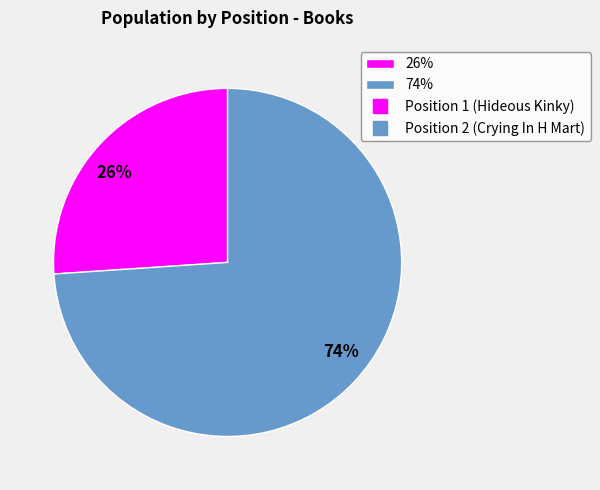

What percentage is the 74% slice, to the nearest percent?

74%